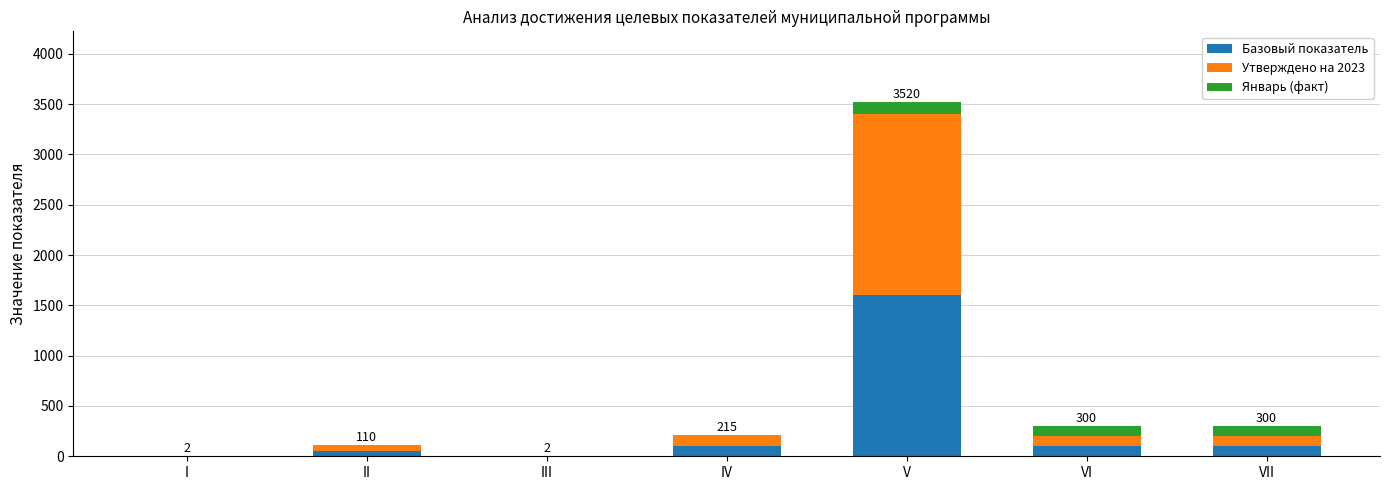

At which category is the sum across all series the highest?

V